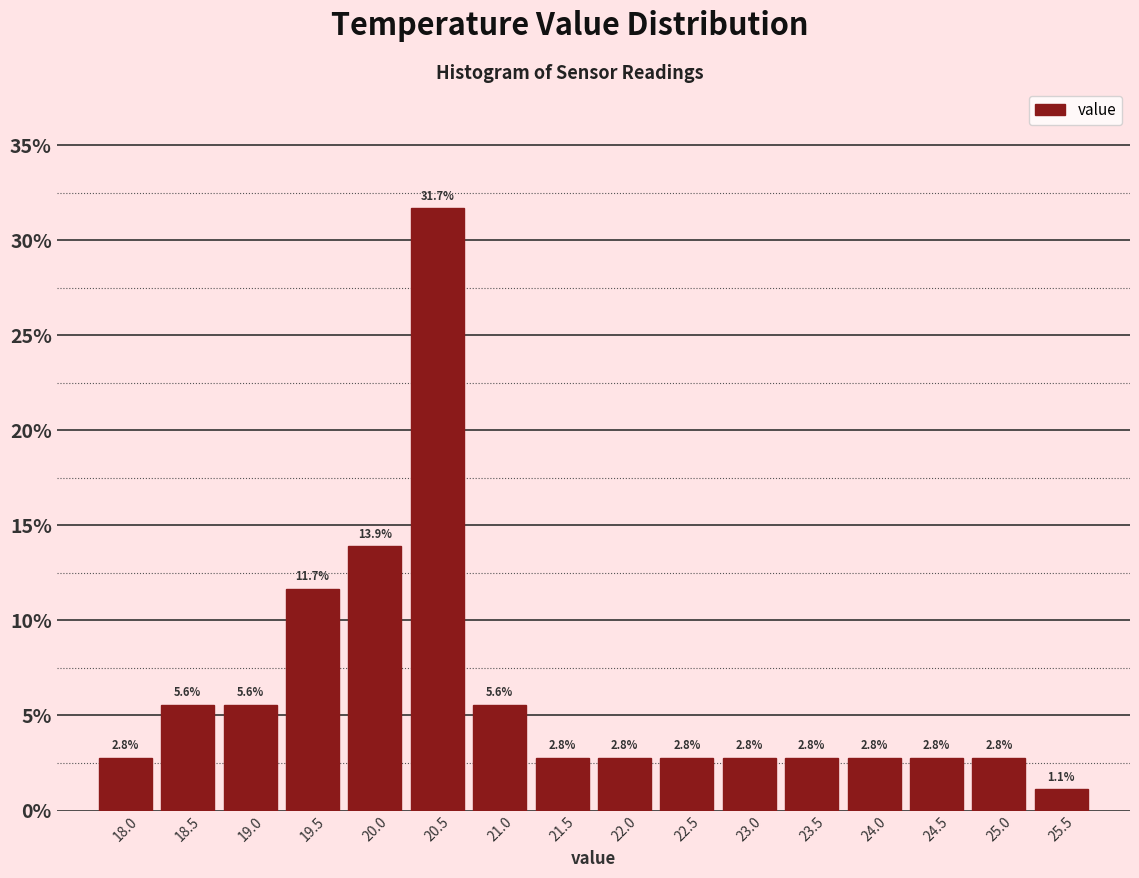

Reading left to right, transcribe this chart: for each bar, give the range it covers on the x-axis and its height.

17.75 to 18.25: 2.8
18.25 to 18.75: 5.6
18.75 to 19.25: 5.6
19.25 to 19.75: 11.7
19.75 to 20.25: 13.9
20.25 to 20.75: 31.7
20.75 to 21.25: 5.6
21.25 to 21.75: 2.8
21.75 to 22.25: 2.8
22.25 to 22.75: 2.8
22.75 to 23.25: 2.8
23.25 to 23.75: 2.8
23.75 to 24.25: 2.8
24.25 to 24.75: 2.8
24.75 to 25.25: 2.8
25.25 to 25.75: 1.1